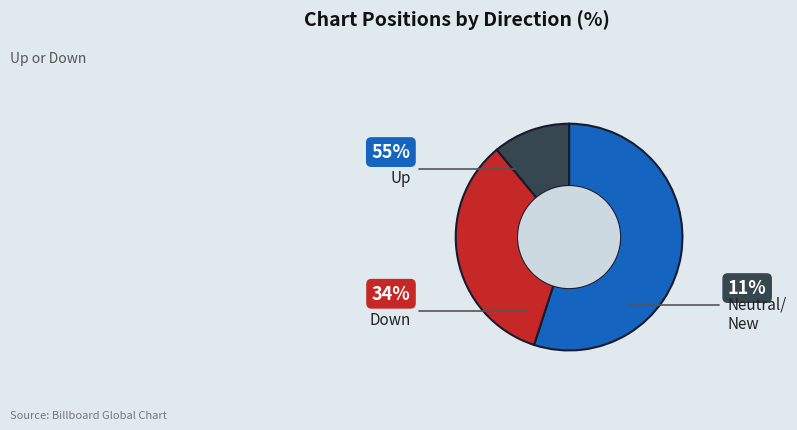

Is there any slice that represents more than half of the pie?

Yes